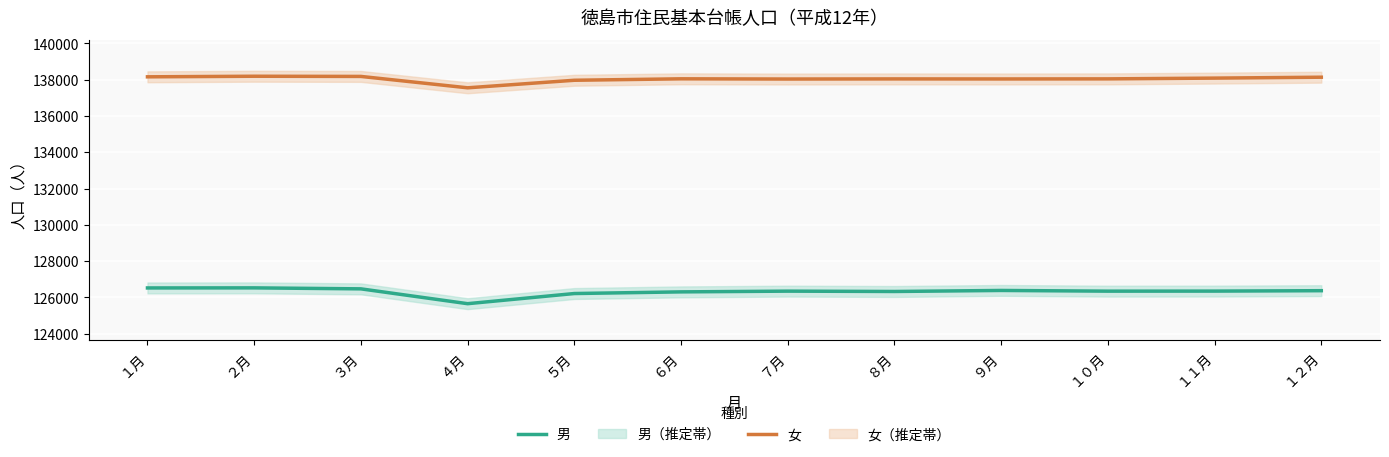

Is this an area chart (filled region under the line)?

No